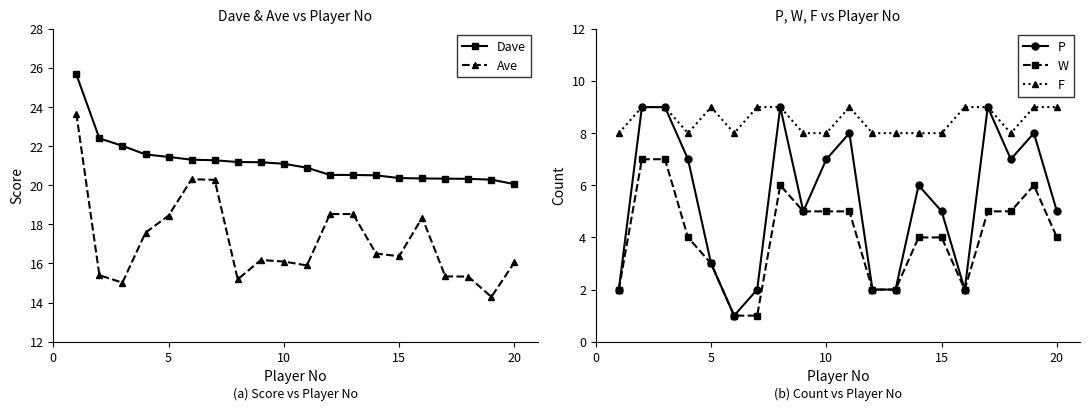

True or false: Ave and F intersect in this chart.

False